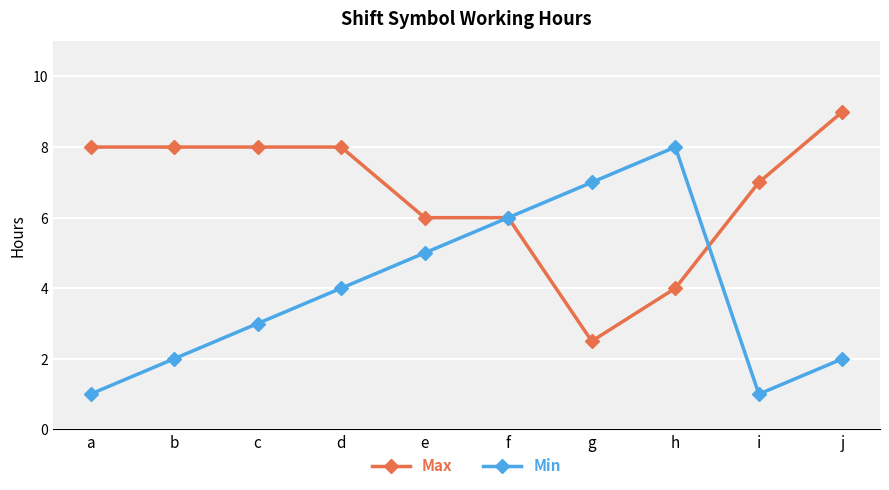

How many data points in Min are less than 4?

5